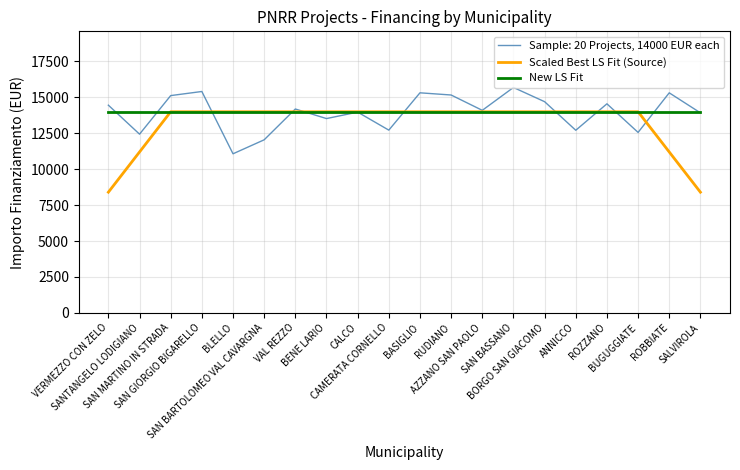

Which series has the widest spread of values?

Scaled Best LS Fit (Source)